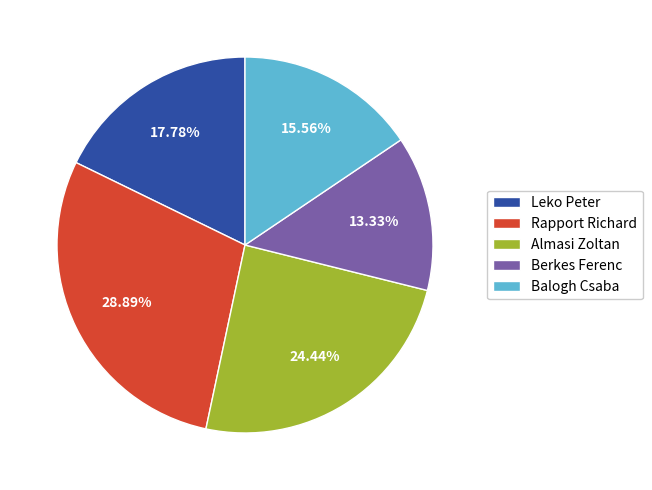

To the nearest percent, what is the difference between the largest and smallest slice percentages?

16%